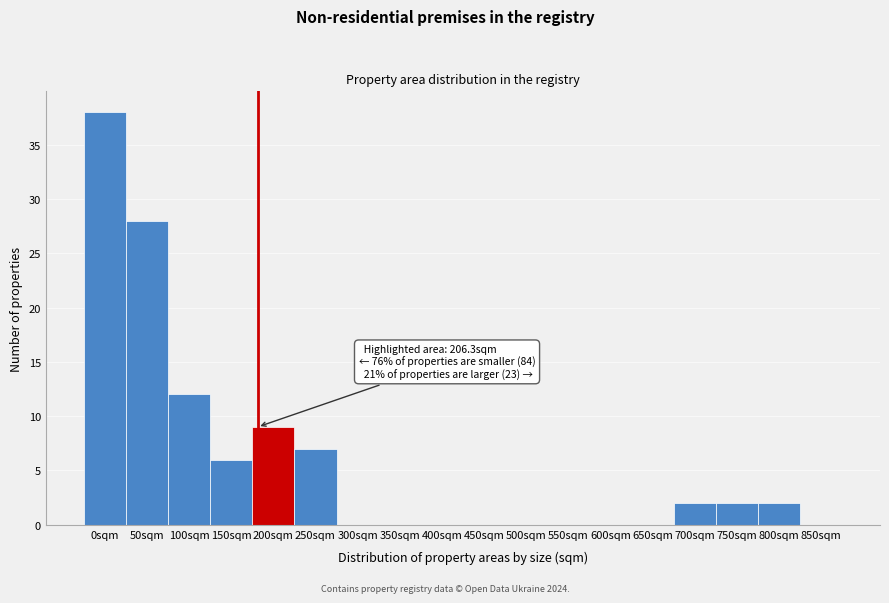

Reading right to left, extract all data points from this chart.

850sqm=0	800sqm=2	750sqm=2	700sqm=2	650sqm=0	600sqm=0	550sqm=0	500sqm=0	450sqm=0	400sqm=0	350sqm=0	300sqm=0	250sqm=7	200sqm=9	150sqm=6	100sqm=12	50sqm=28	0sqm=38